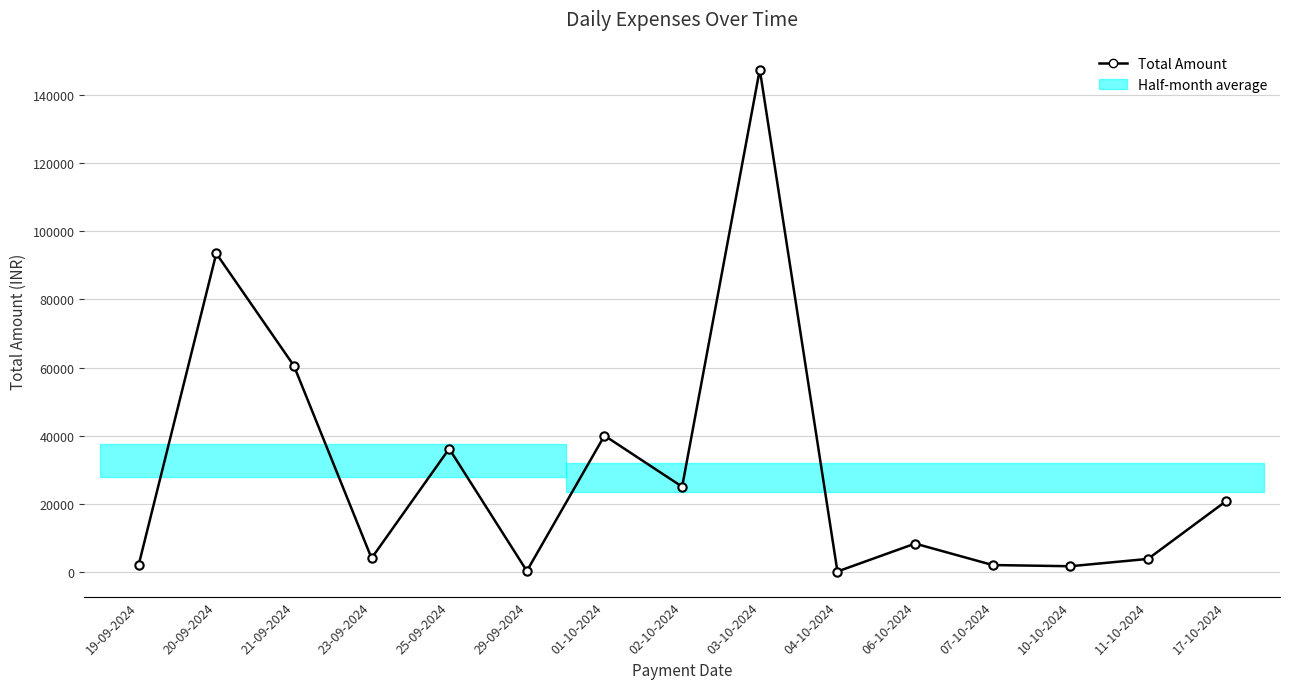

What is the change in value from 01-10-2024 to 04-10-2024?

-39900